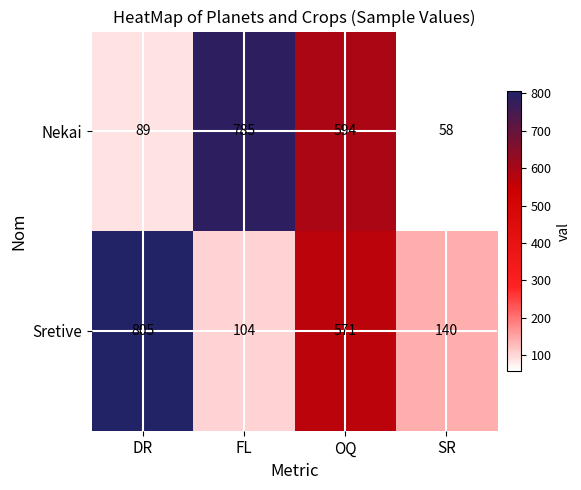

At which category is the sum across all series the highest?

OQ